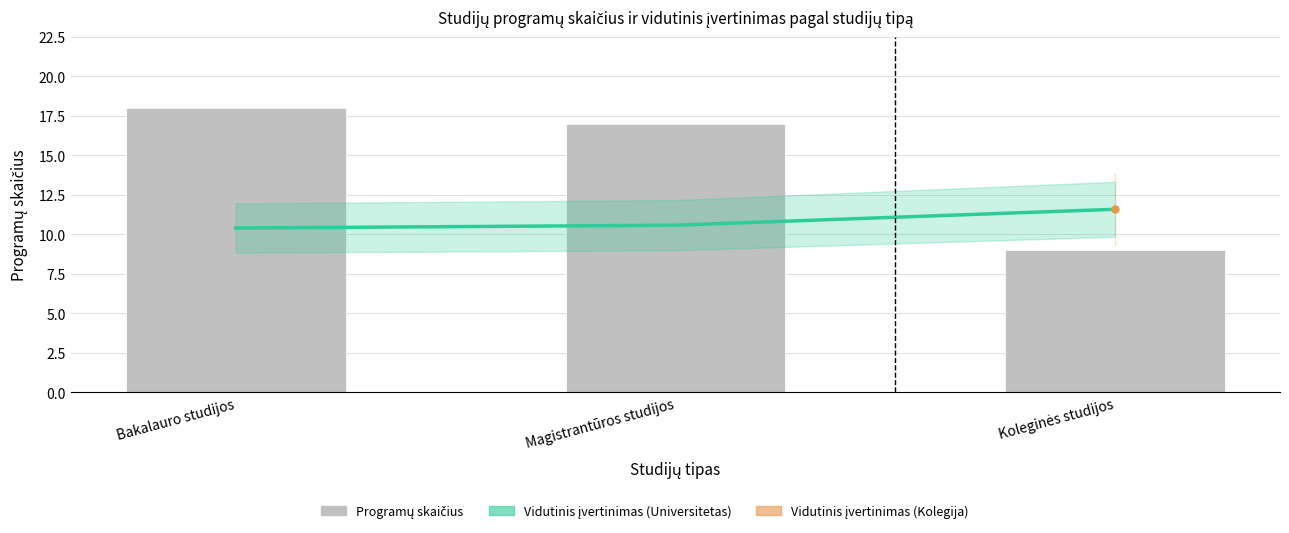

Which series has the widest spread of values?

Programų skaičius